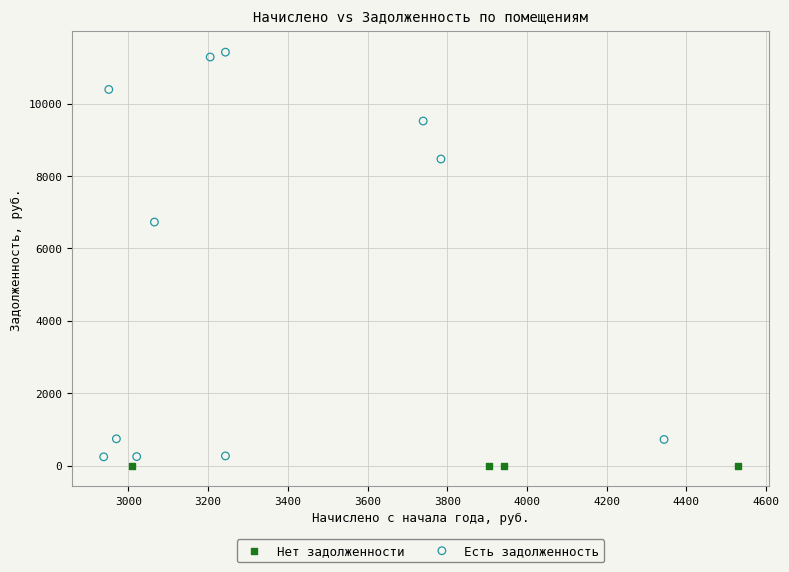

Which series reaches the maximum Y coordinate?

Есть задолженность